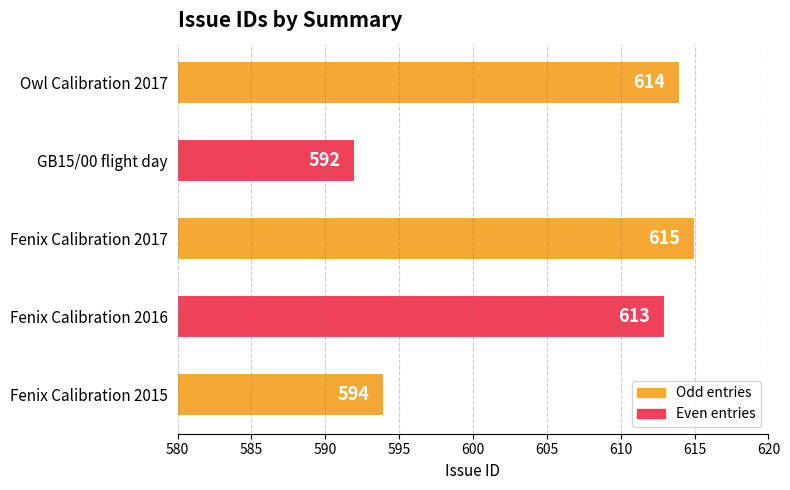

What is the smallest value displayed?

592